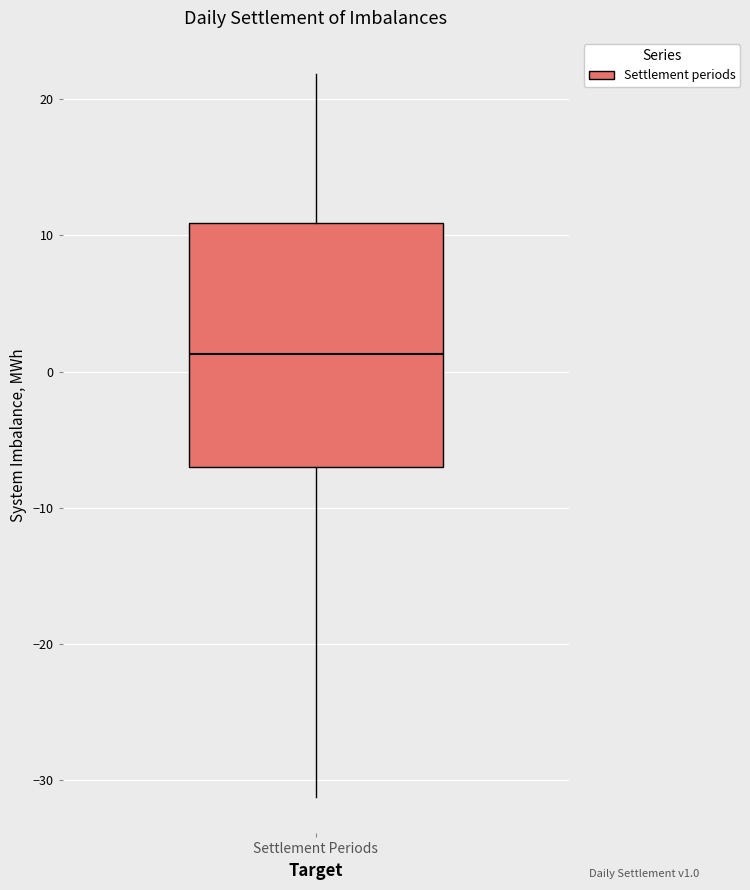

Read this box plot against the y-axis: the position of the median line, the range covered by the box, and the ends of both whiskers. The values are not printed on the chart, so give them approximately, as read against the axis.

median 1, box -7 to 11, whiskers -31 to 22